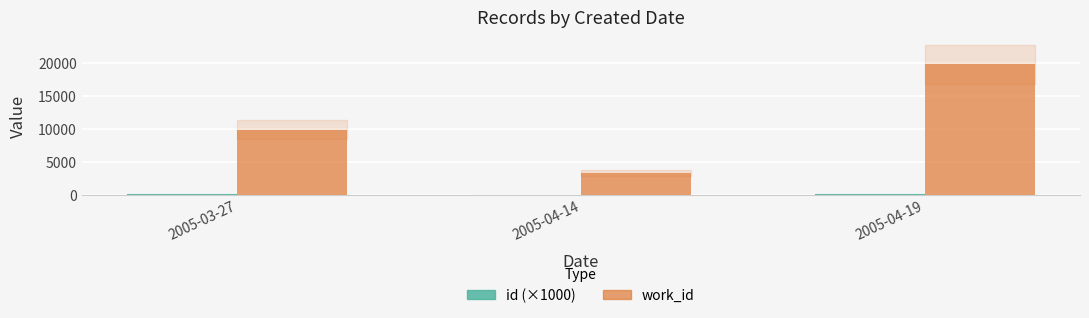

Which series has the largest total across all categories?

work_id